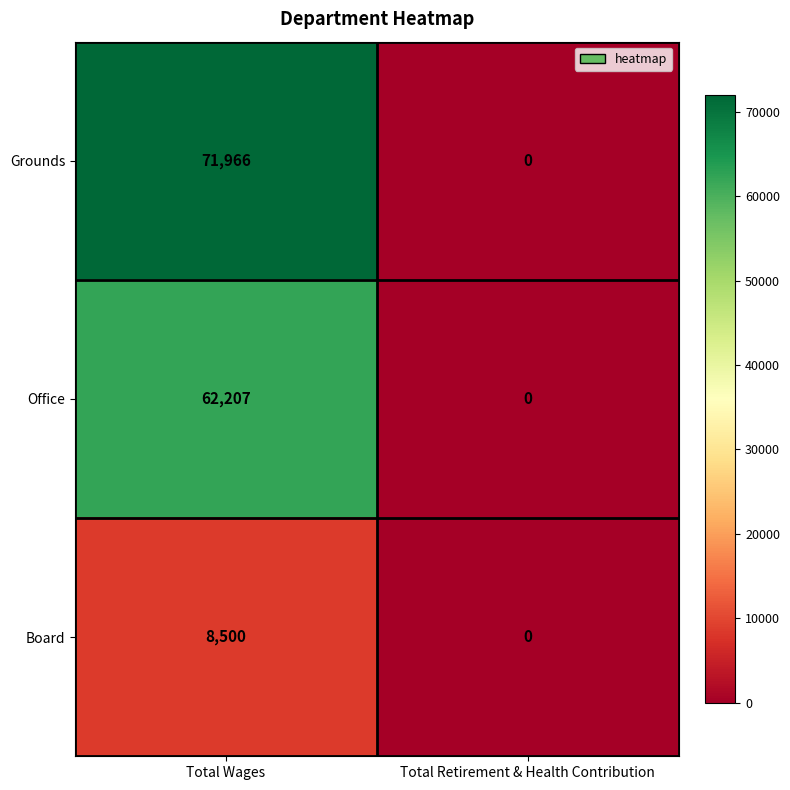

How many distinct data groups are displayed?

3